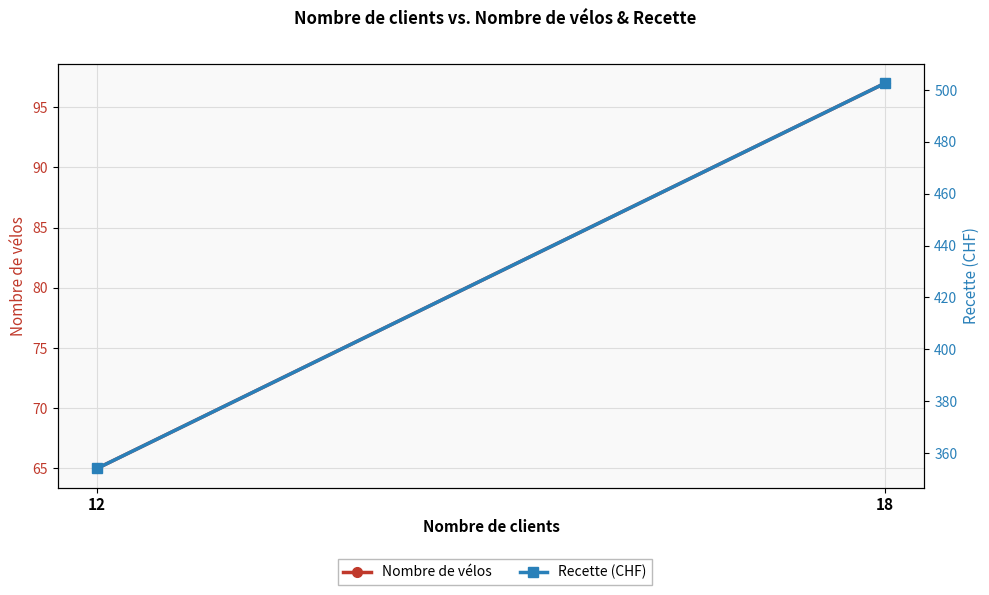

Reading left to right, transcribe all the data shown in this chart.

Nombre de vélos: 18=97.0	12=65.0
Recette (CHF): 18=502.6	12=354.1